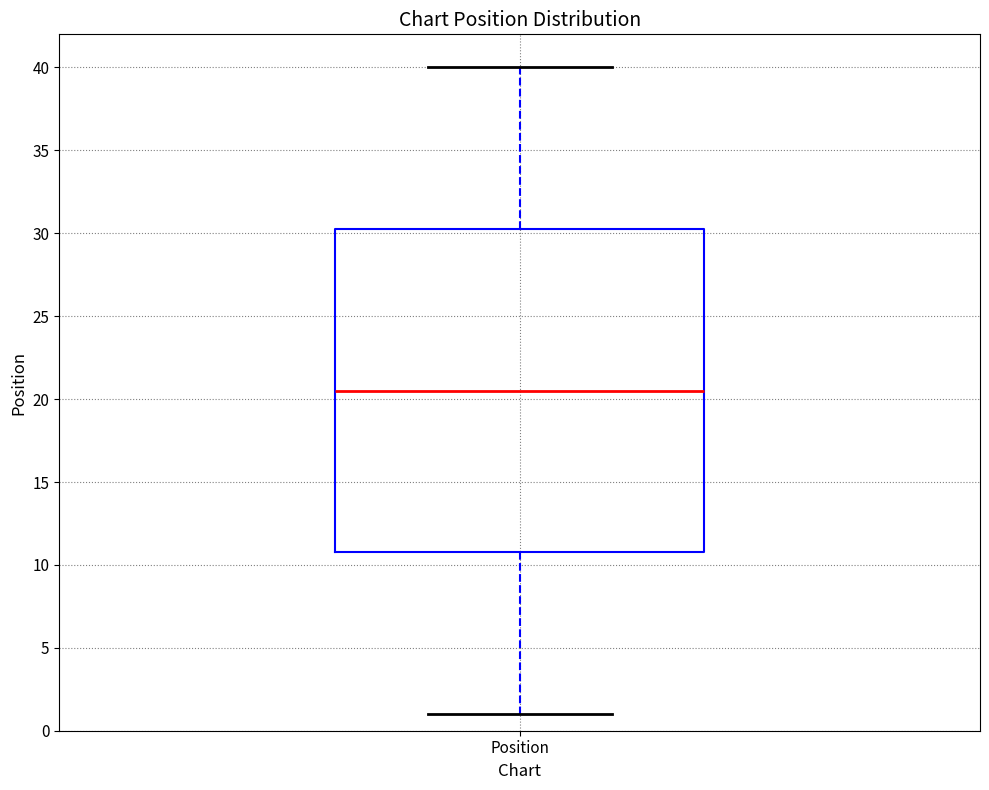

Where does the median line of the box for Position sit on the y-axis? The values are not printed on the chart, so give them approximately, as read against the axis.

20.5